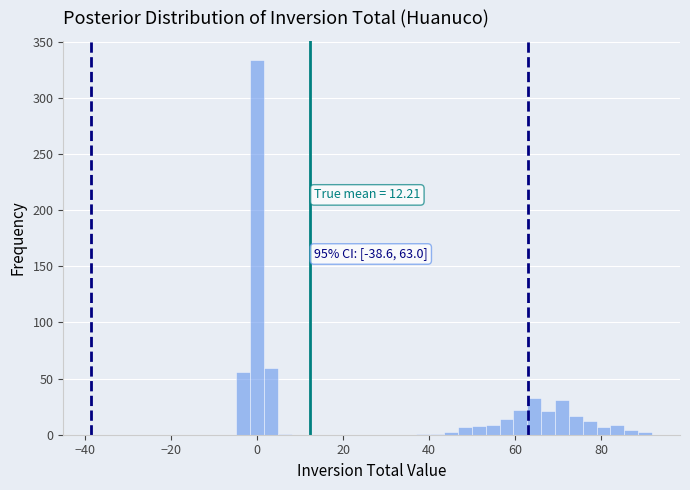

Around what value on the x-axis is the tallest bar? Give the approximate position of its centre, as read against the axis.

0